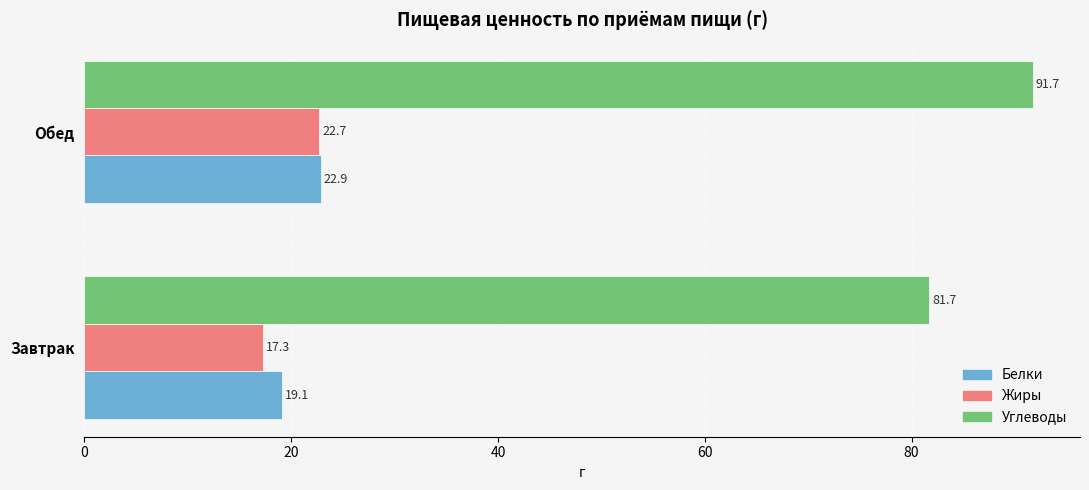

Between Завтрак and Обед, which series saw the biggest shift?

Углеводы